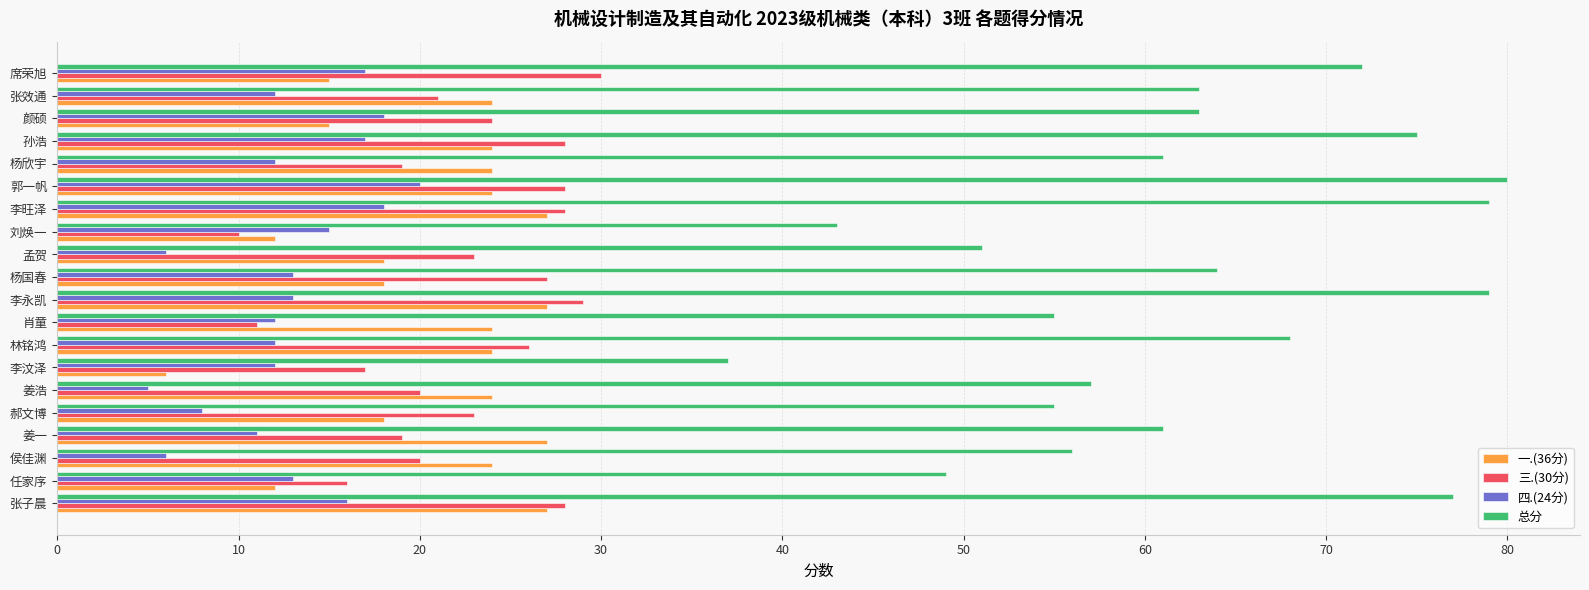

At 郝文博, list the series in order from smallest to largest.

四.(24分), 一.(36分), 三.(30分), 总分